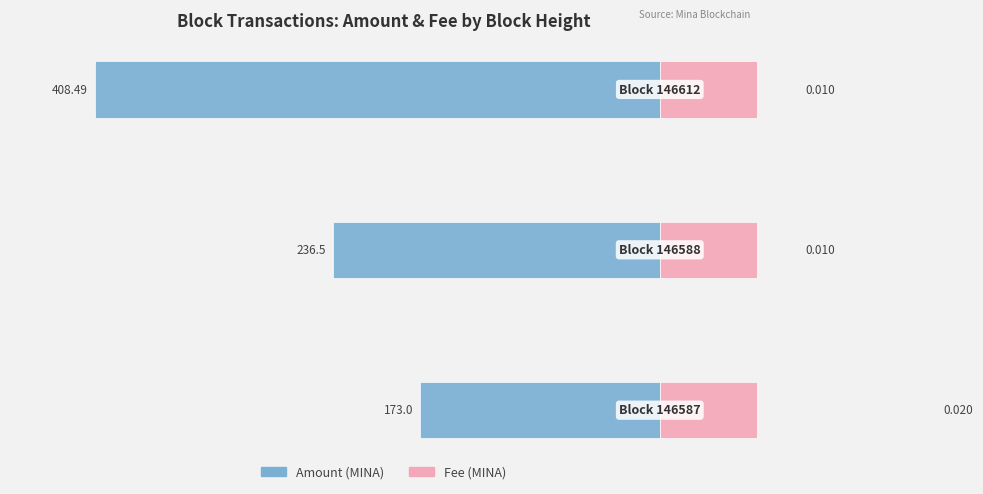

What value does the Fee (×10000) series have at 1?

100.0